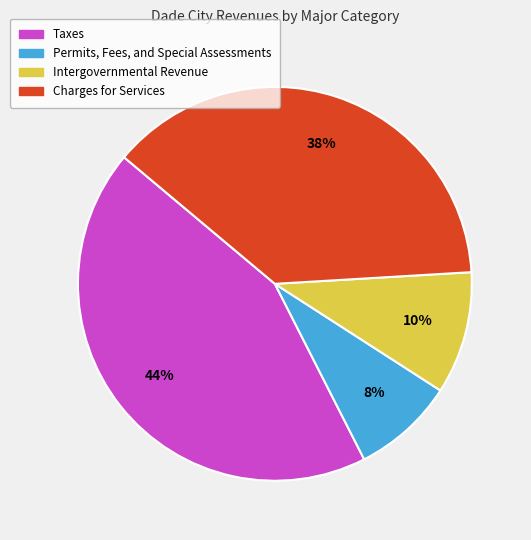

How many segments does this pie chart have?

4